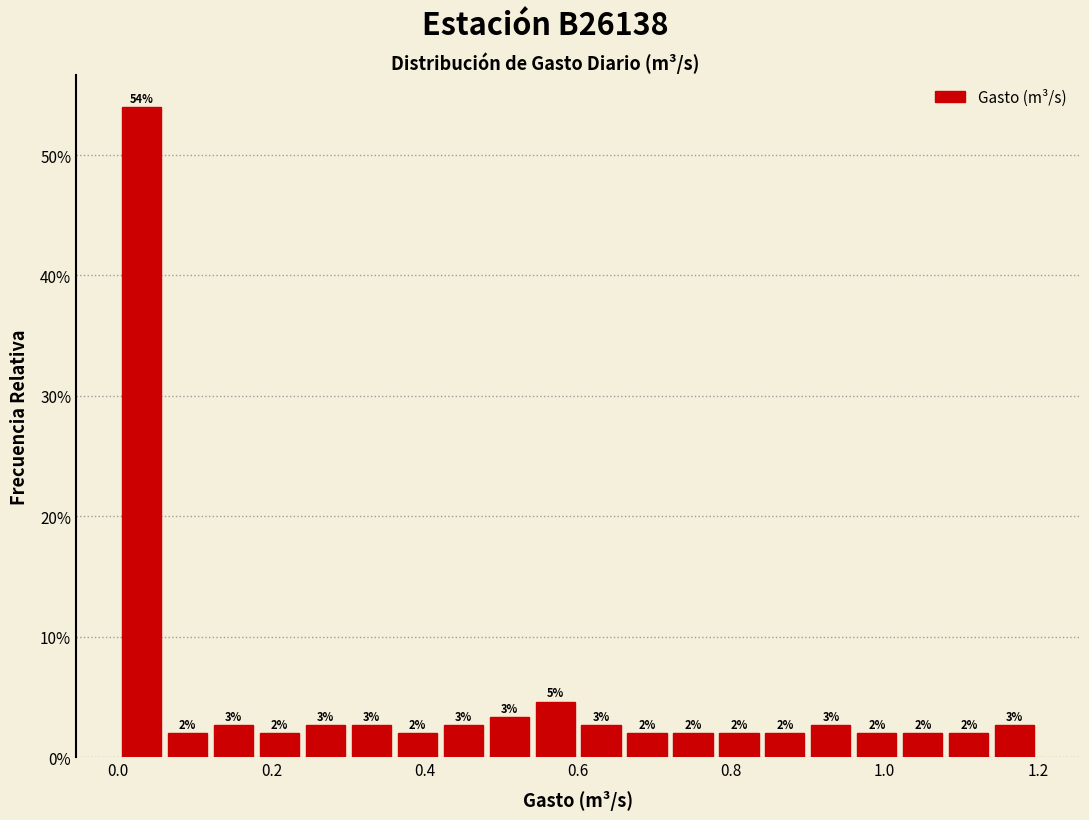

Read against the x-axis, roughly where is the centre of the tallest bar?

0.04